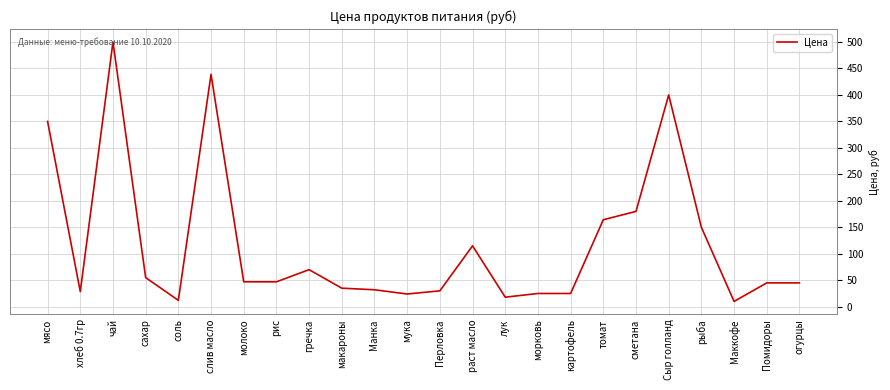

At which label is the value closest to 255?

сметана